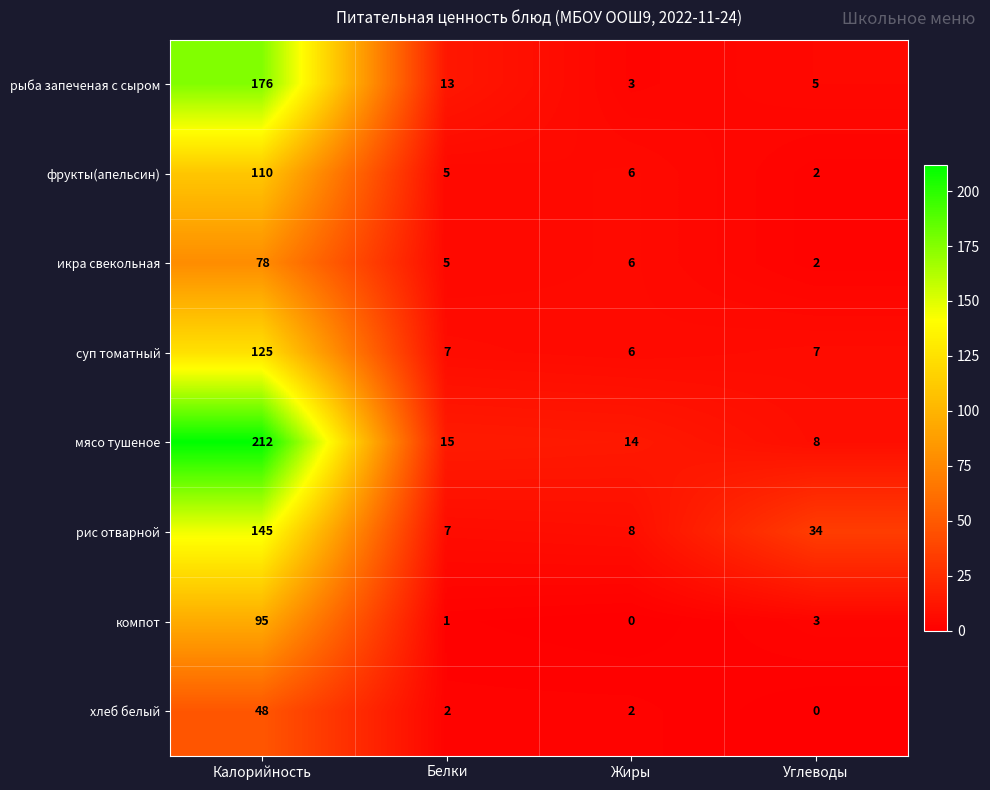

Which series has the largest total across all categories?

мясо тушеное